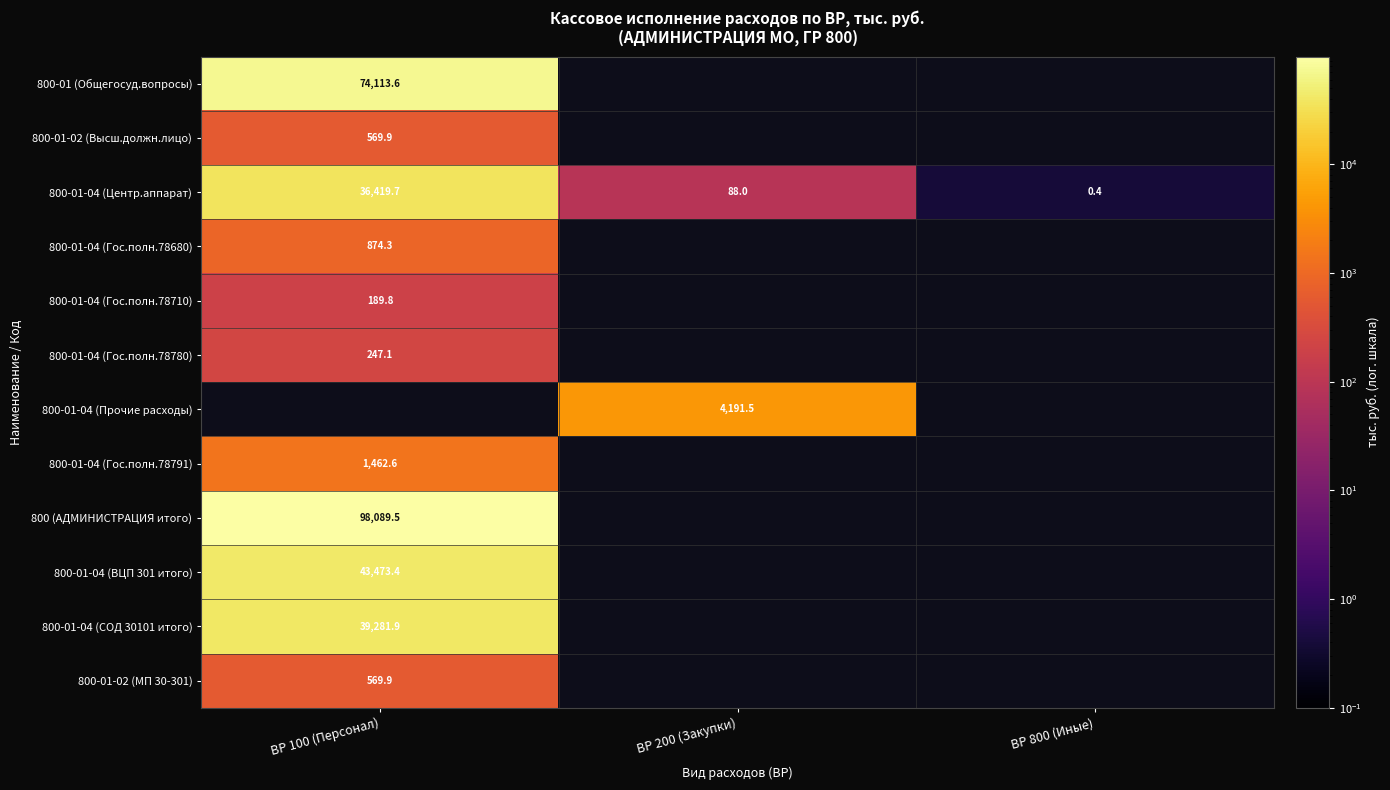

The value of 800 (АДМИНИСТРАЦИЯ итого) at ВР 100 (Персонал) is 98089.5. True or false?

True